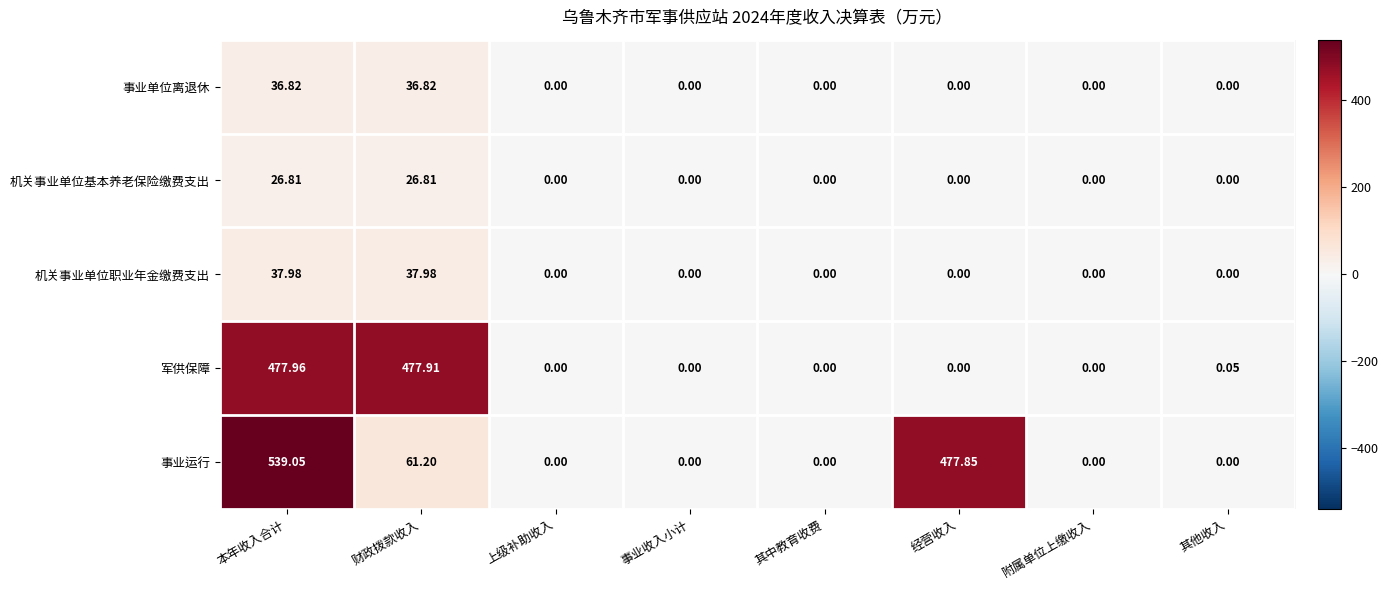

List the series in order of their peak value, highest first.

事业运行, 军供保障, 机关事业单位职业年金缴费支出, 事业单位离退休, 机关事业单位基本养老保险缴费支出